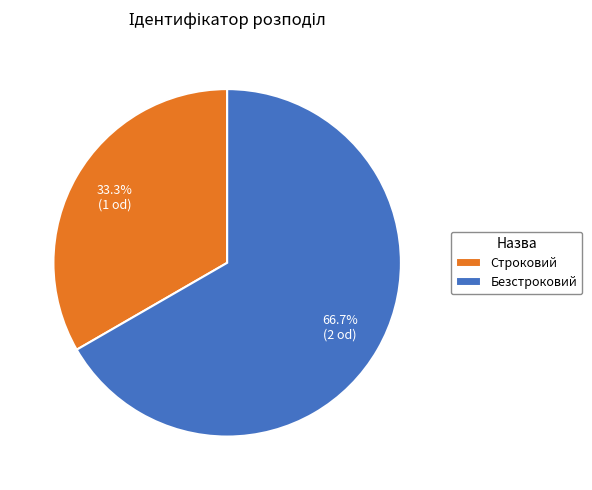

To the nearest percent, what percentage of the pie is Строковий?

33%